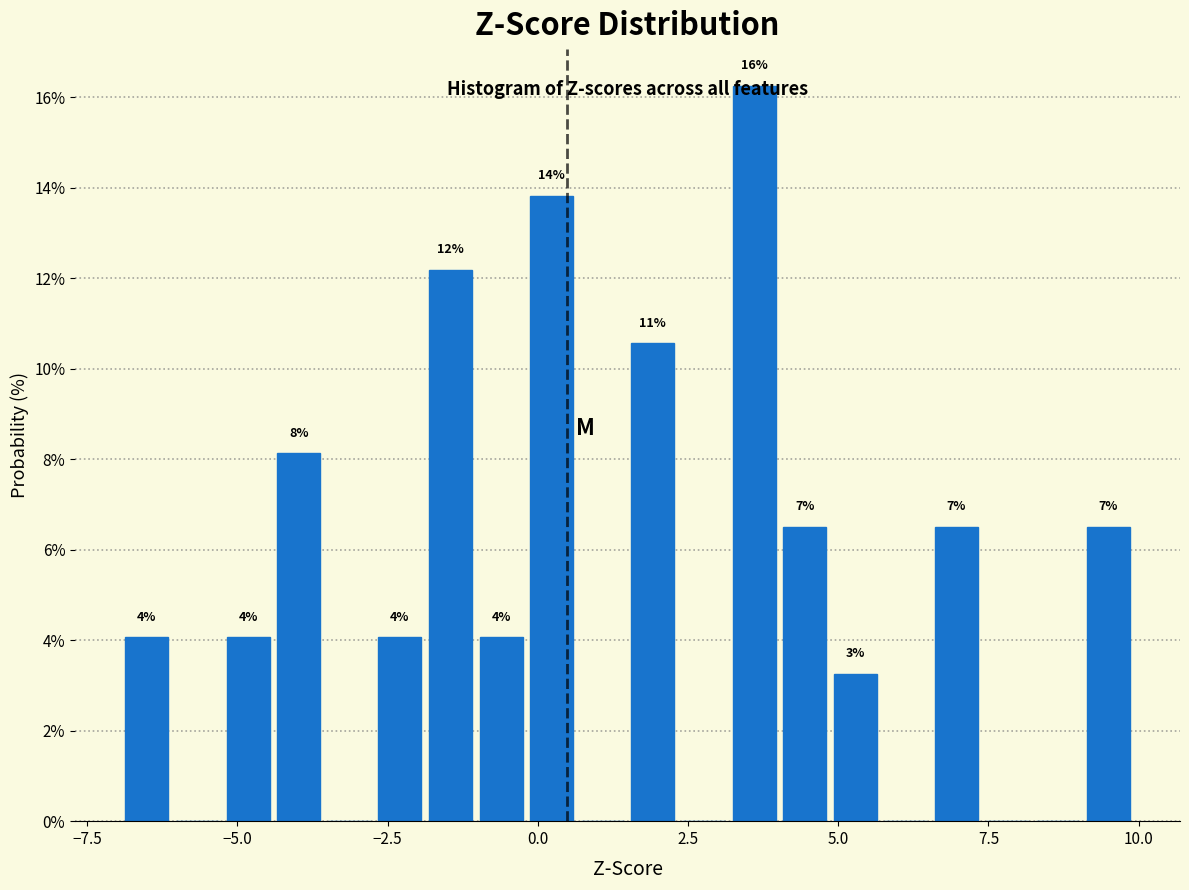

Read against the x-axis, roughly where is the centre of the tallest bar?

3.5